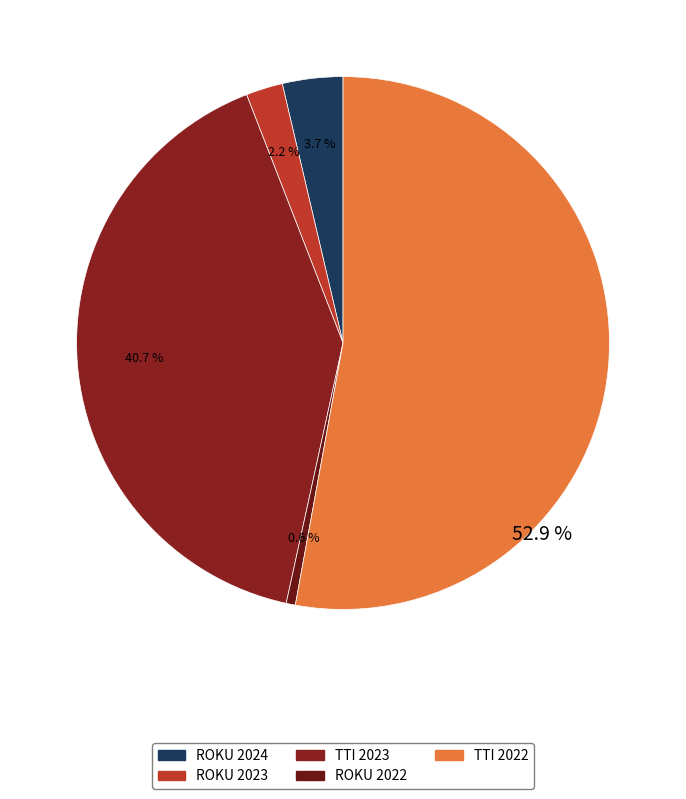

Which slice represents more than half of the pie?

TTI 2022